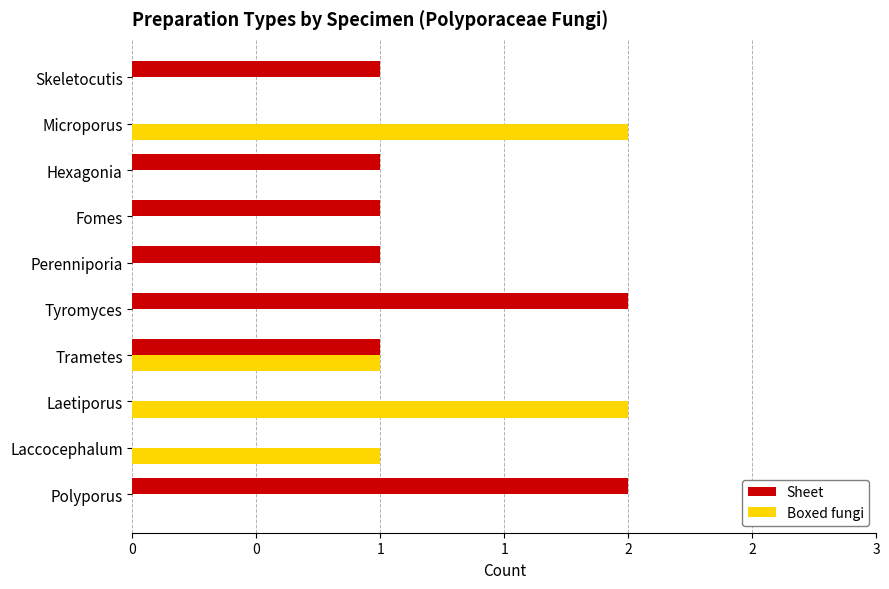

Count the number of categories in the chart.

10